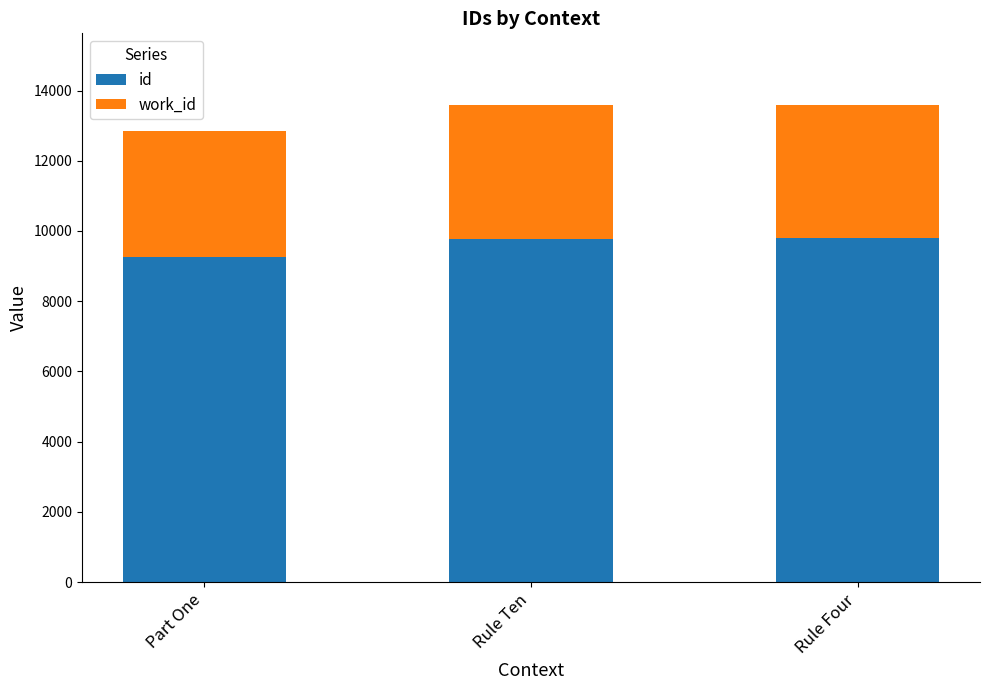

What is the value of the id bar at the 3rd from the left?

9793